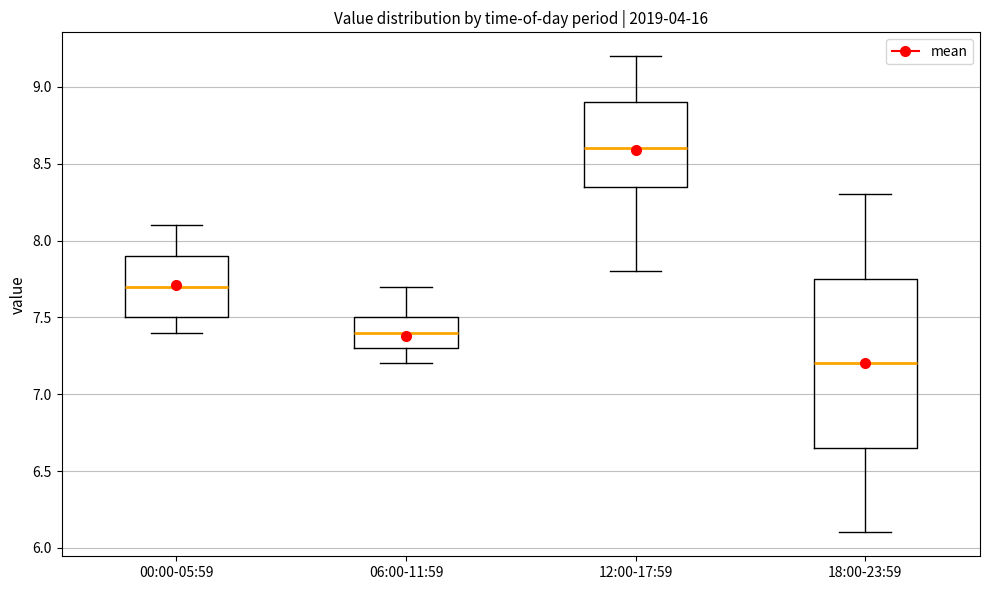

Reading left to right, read every box against the y-axis: the position of its median line, the range the box covers, and the ends of its whiskers. The values are not printed on the chart, so give them approximately, as read against the axis.

00:00-05:59: median 7.70, box 7.50 to 7.90, whiskers 7.40 to 8.10
06:00-11:59: median 7.40, box 7.30 to 7.50, whiskers 7.20 to 7.70
12:00-17:59: median 8.60, box 8.35 to 8.90, whiskers 7.80 to 9.20
18:00-23:59: median 7.20, box 6.65 to 7.75, whiskers 6.10 to 8.30